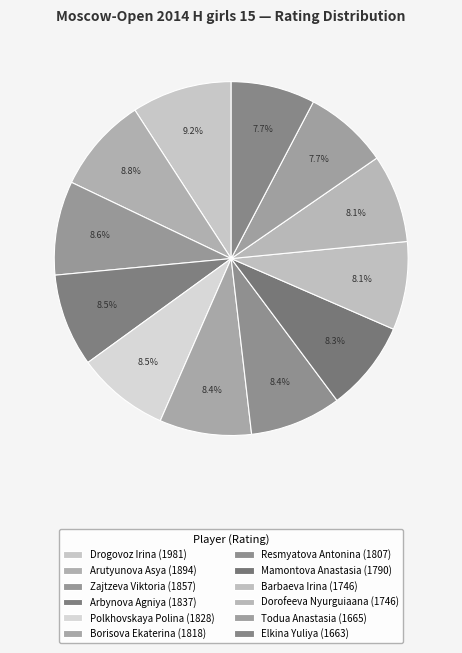

Is Resmyatova Antonina the majority of the pie?

No